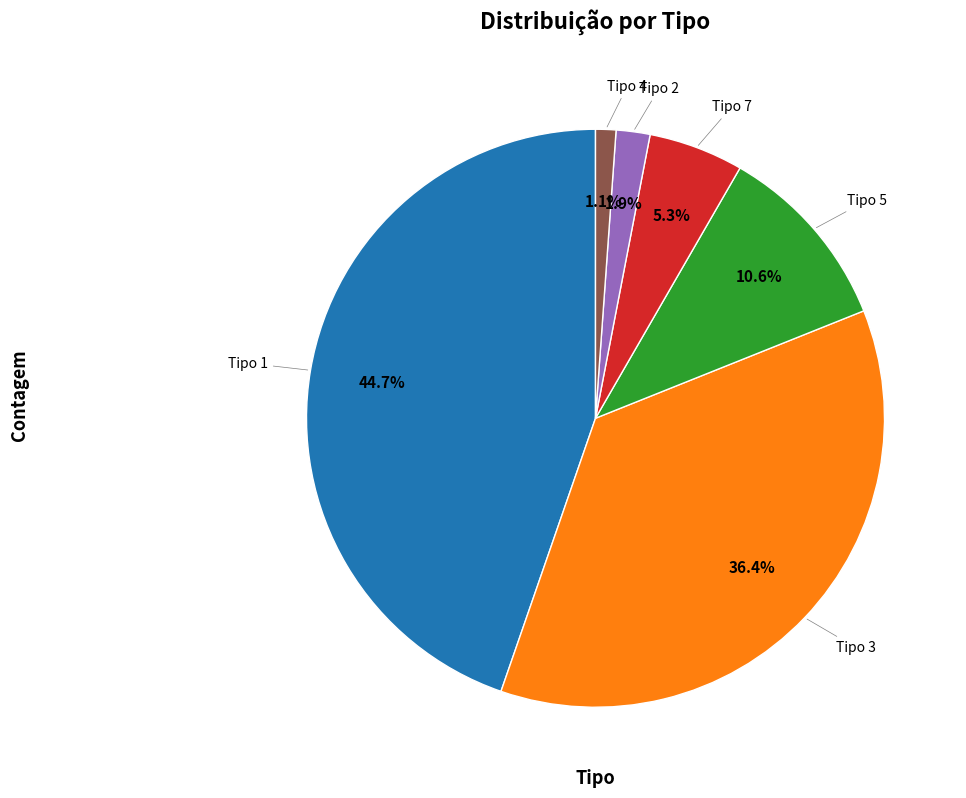

Does any single category account for the majority?

No